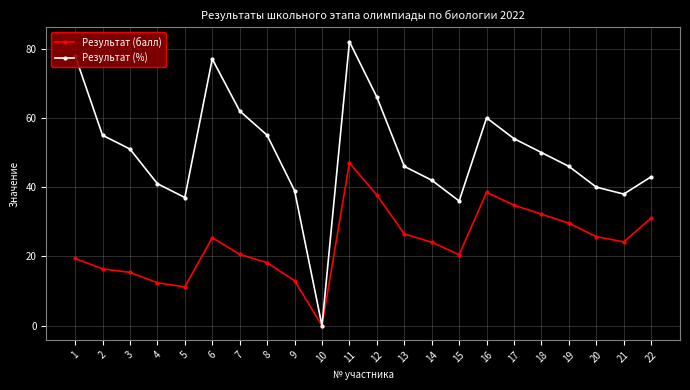

List the series in order of their peak value, lowest first.

Результат (балл), Результат (%)